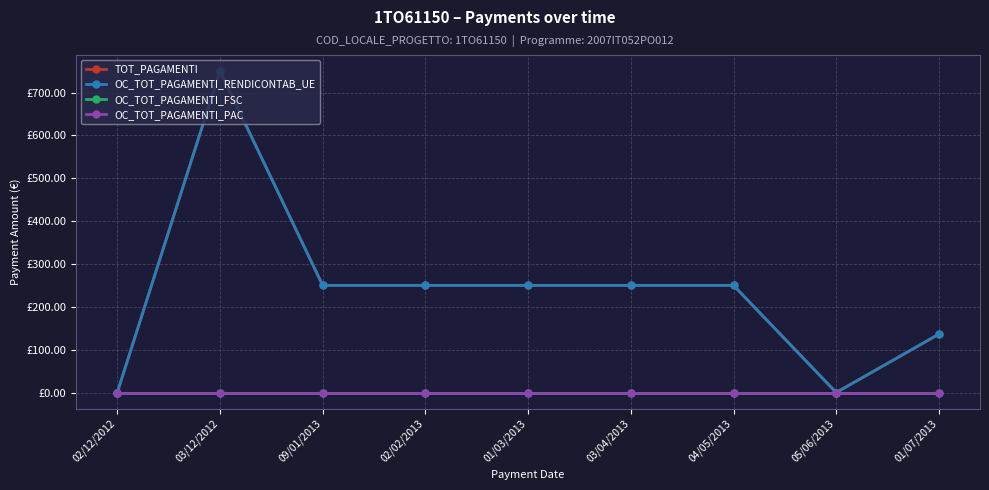

Is this an area chart (filled region under the line)?

No